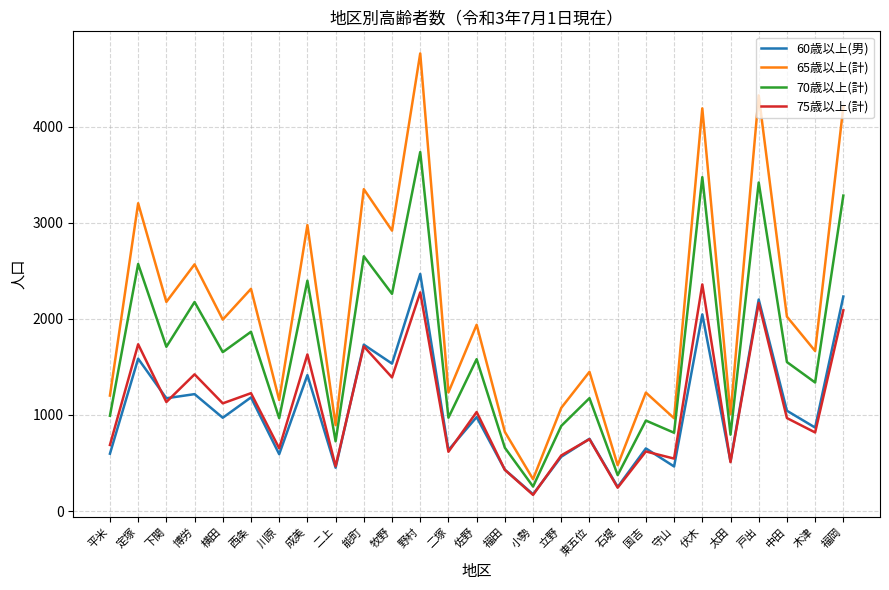

At which category does the chart reach its minimum across all series?

小勢